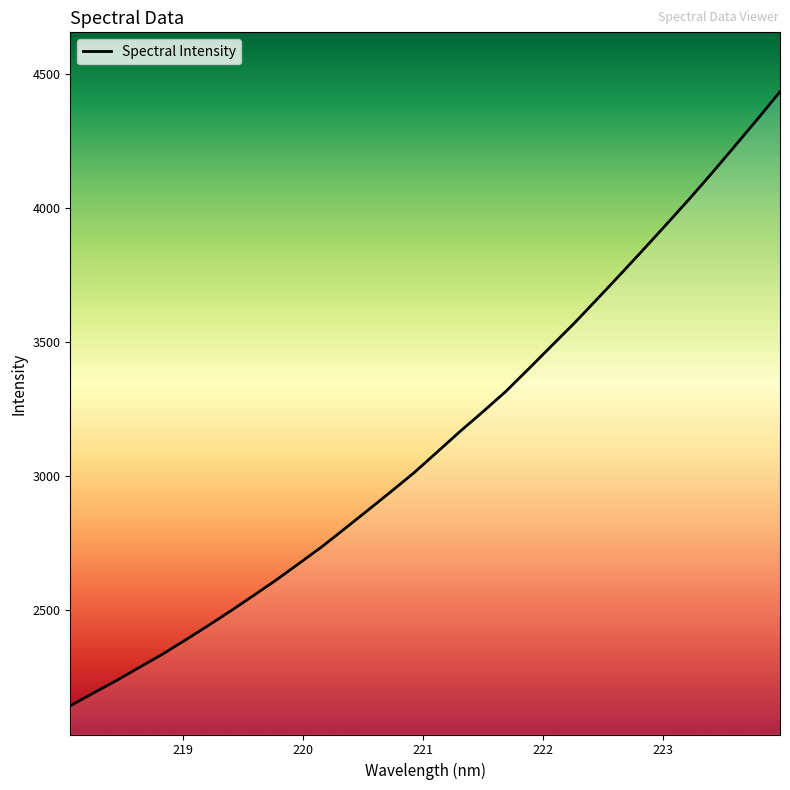

What is the greatest value displayed?

4435.6